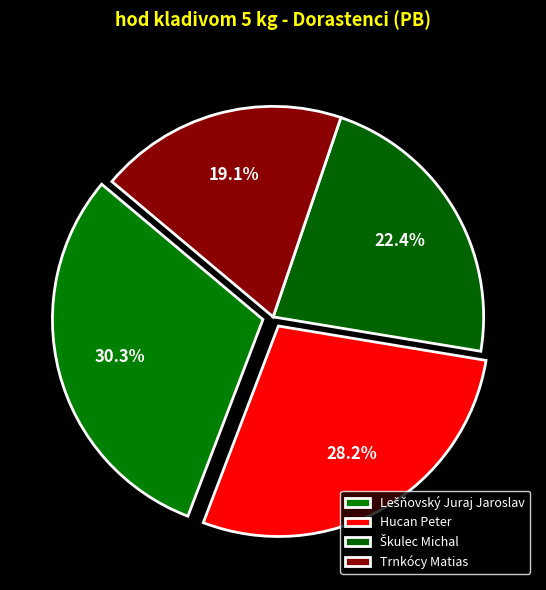

How many slices are in this pie chart?

4